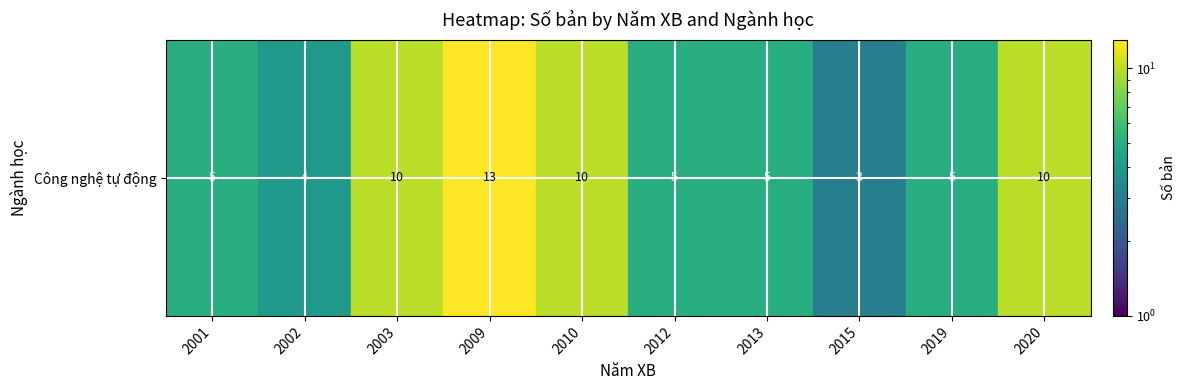

At which label does the data first exceed 5?

2003